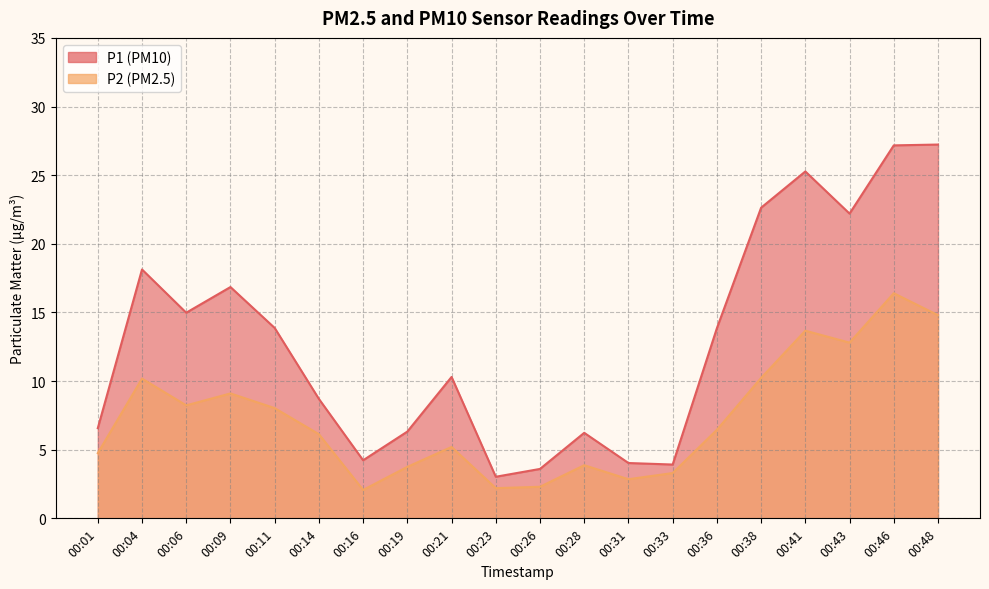

Between 00:33 and 00:41, which series saw the biggest shift?

P1